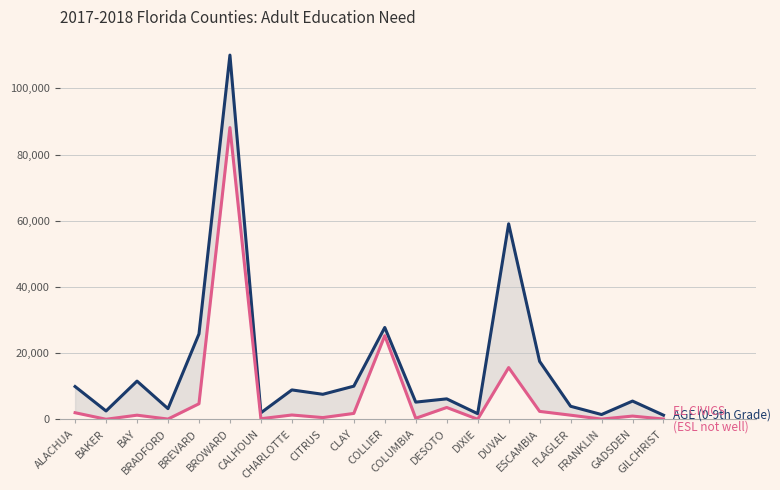

At which category does EL CIVICS (ESL not well) reach its first local valley?

BAKER